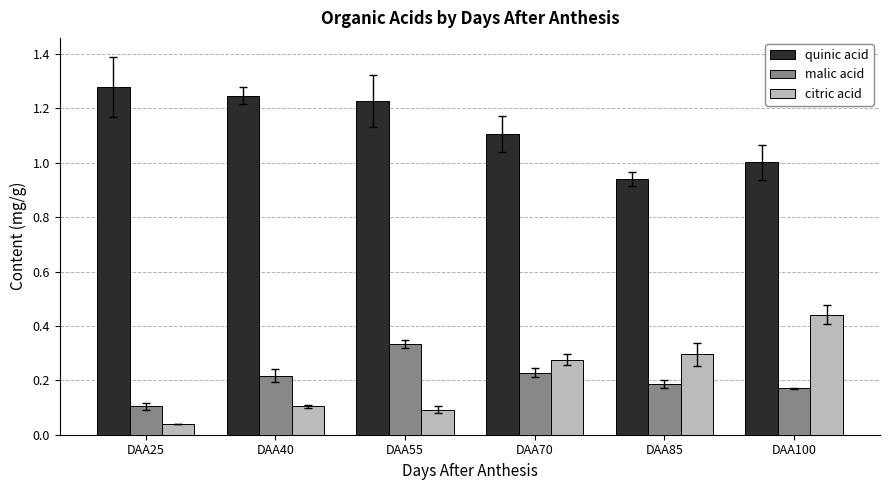

At DAA85, list the series in order from smallest to largest.

malic acid, citric acid, quinic acid